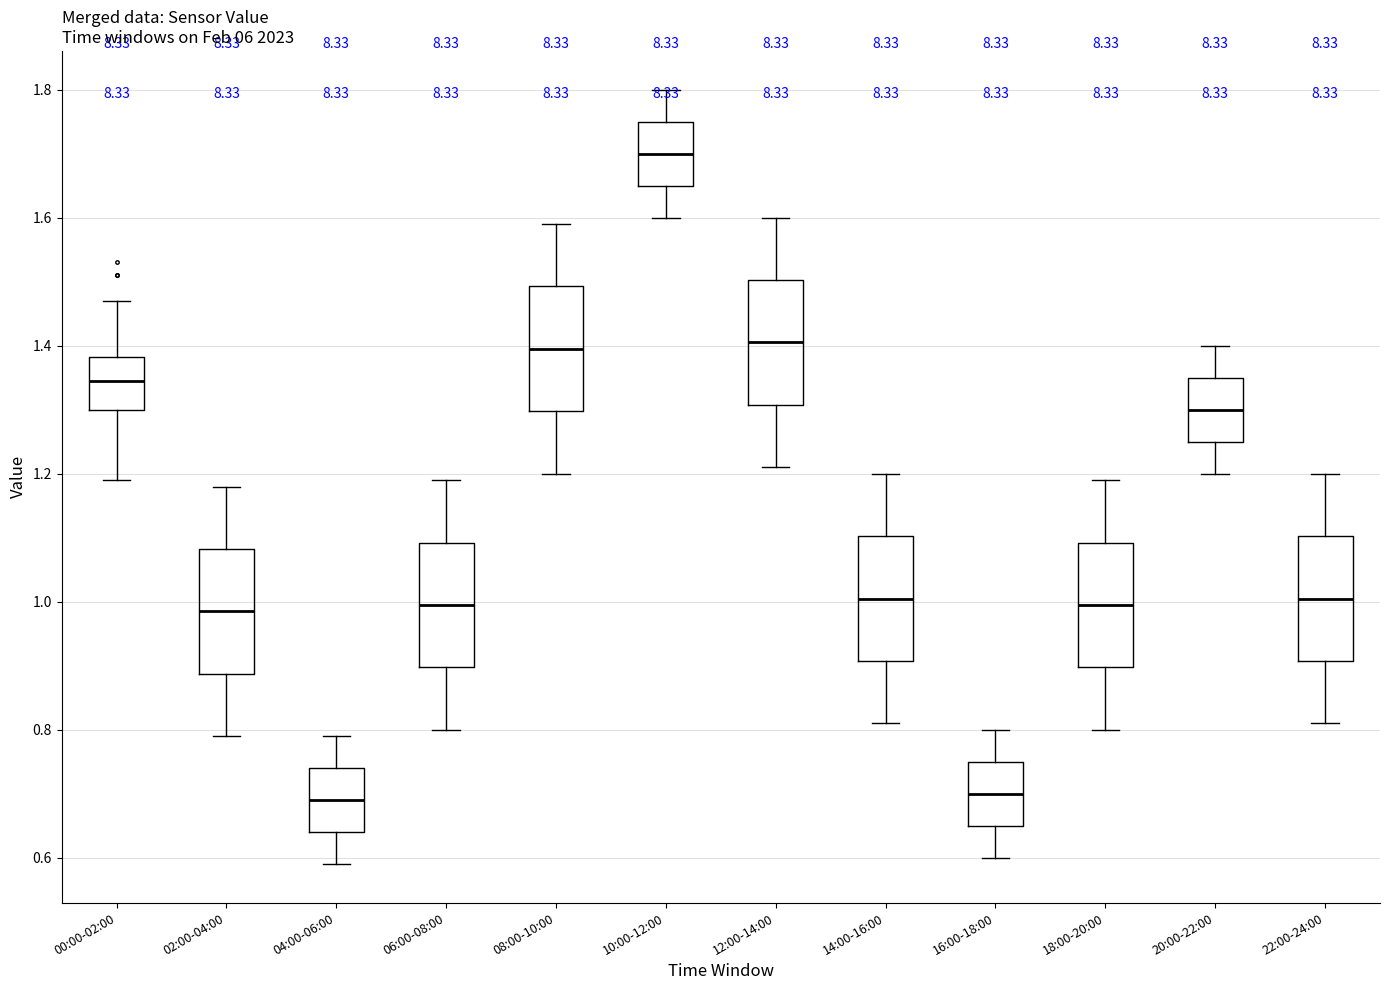

Reading left to right, transcribe this box plot: for each box, give where its median line is, the range the box spans, and where its two whiskers end, as read against the y-axis. The values are not printed on the chart, so give them approximately, as read against the axis.

00:00-02:00: median 1.34, box 1.30 to 1.38, whiskers 1.20 to 1.48
02:00-04:00: median 0.98, box 0.88 to 1.08, whiskers 0.80 to 1.18
04:00-06:00: median 0.70, box 0.64 to 0.74, whiskers 0.60 to 0.80
06:00-08:00: median 1.00, box 0.90 to 1.10, whiskers 0.80 to 1.20
08:00-10:00: median 1.40, box 1.30 to 1.50, whiskers 1.20 to 1.60
10:00-12:00: median 1.70, box 1.66 to 1.76, whiskers 1.60 to 1.80
12:00-14:00: median 1.40, box 1.30 to 1.50, whiskers 1.22 to 1.60
14:00-16:00: median 1.00, box 0.90 to 1.10, whiskers 0.82 to 1.20
16:00-18:00: median 0.70, box 0.66 to 0.76, whiskers 0.60 to 0.80
18:00-20:00: median 1.00, box 0.90 to 1.10, whiskers 0.80 to 1.20
20:00-22:00: median 1.30, box 1.26 to 1.36, whiskers 1.20 to 1.40
22:00-24:00: median 1.00, box 0.90 to 1.10, whiskers 0.82 to 1.20